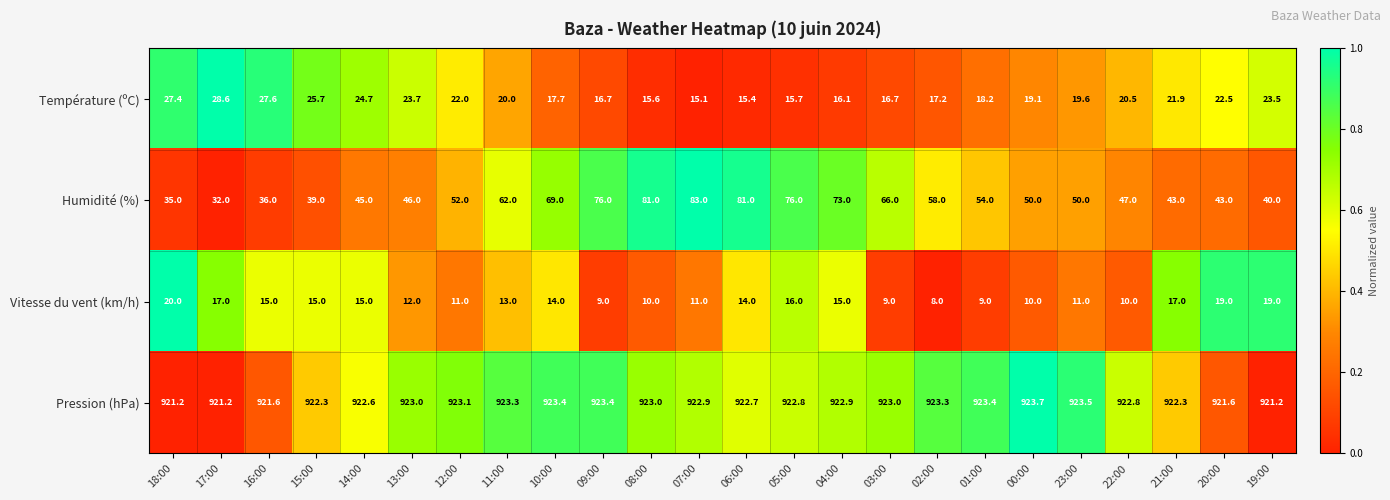

What is the average value of the Pression (hPa) series?

922.7